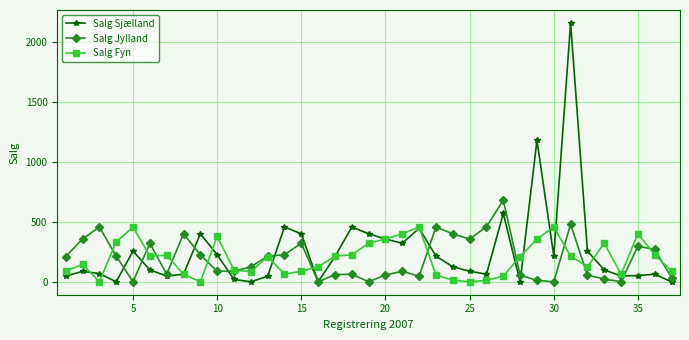

Which series has the largest range (max minus min)?

Salg Sjælland